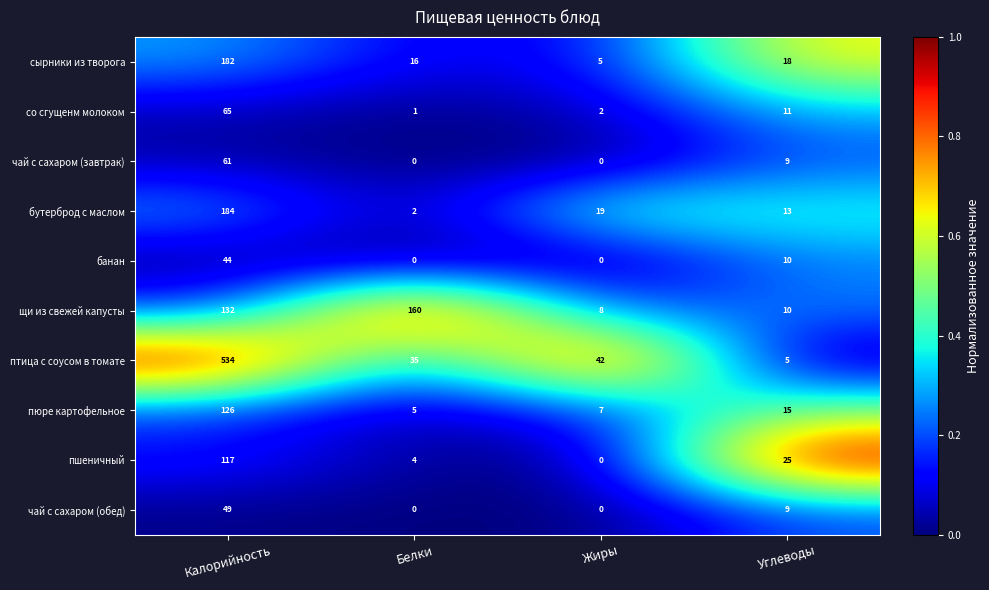

How many series are shown in this chart?

10